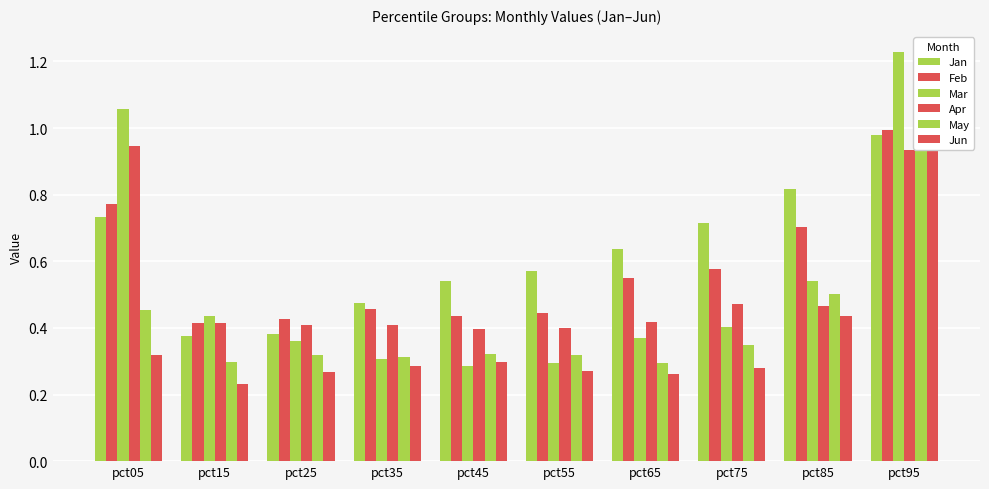

What is the smallest value displayed?

0.2